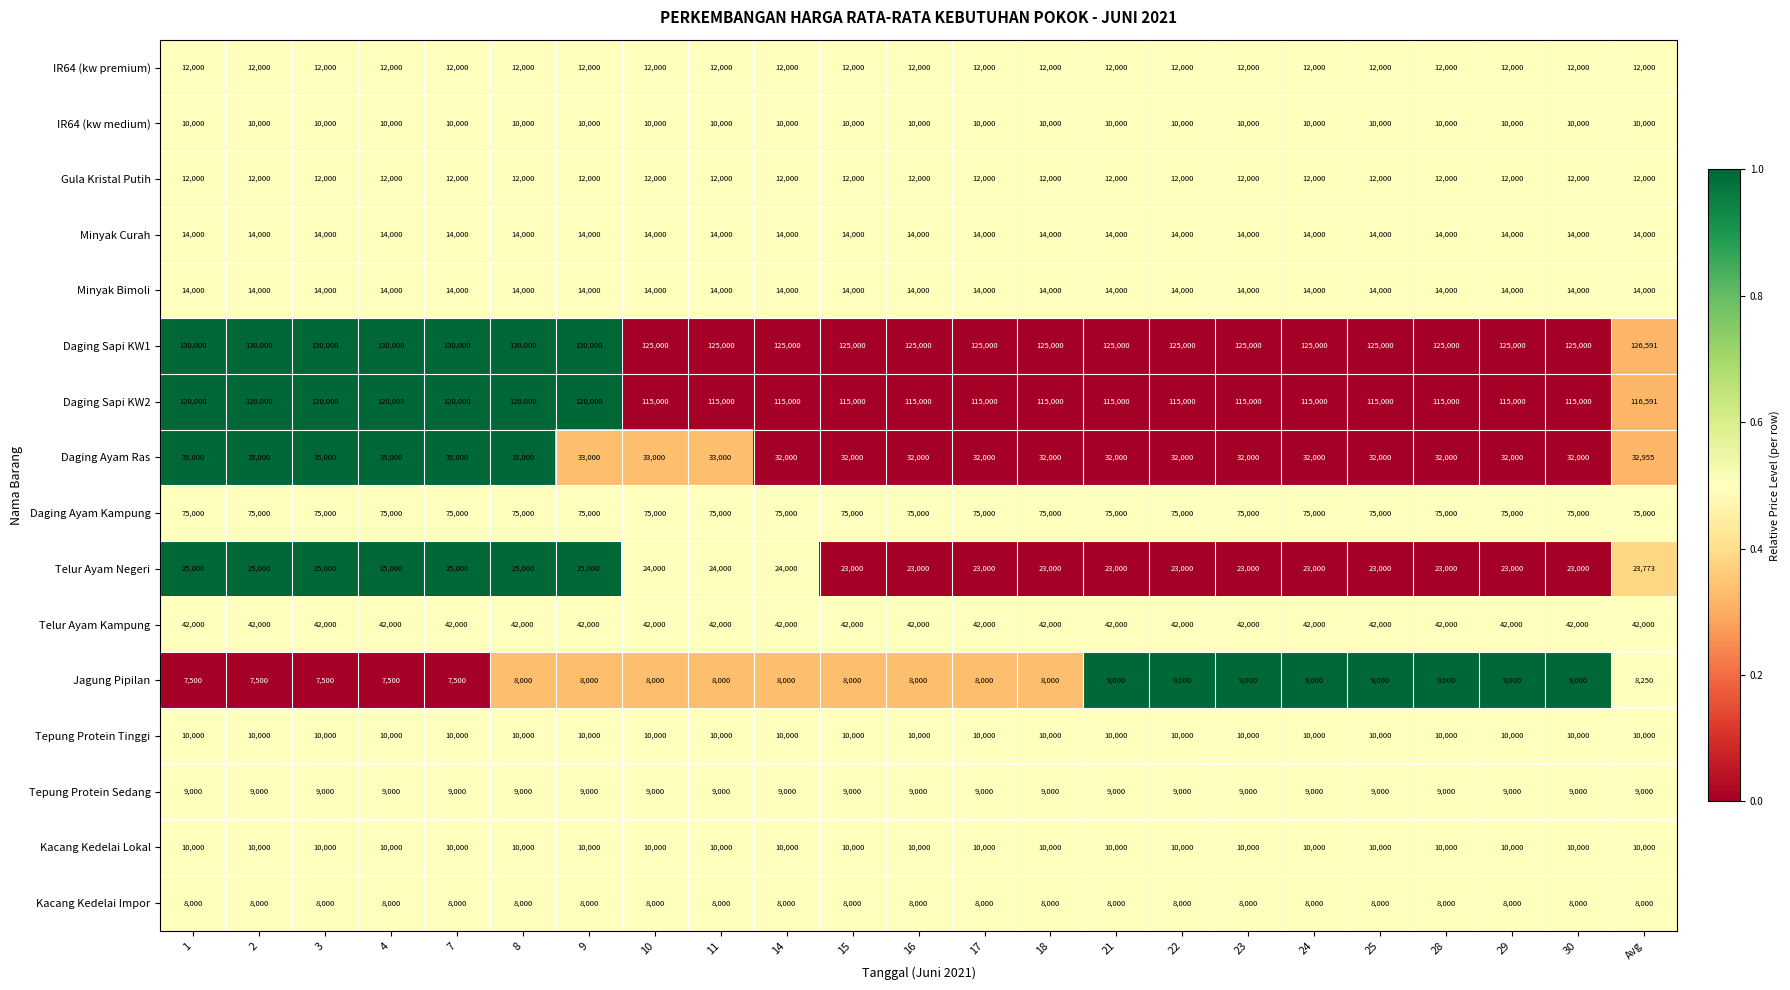

What is the lowest value of the Tepung Protein Sedang series?

9000